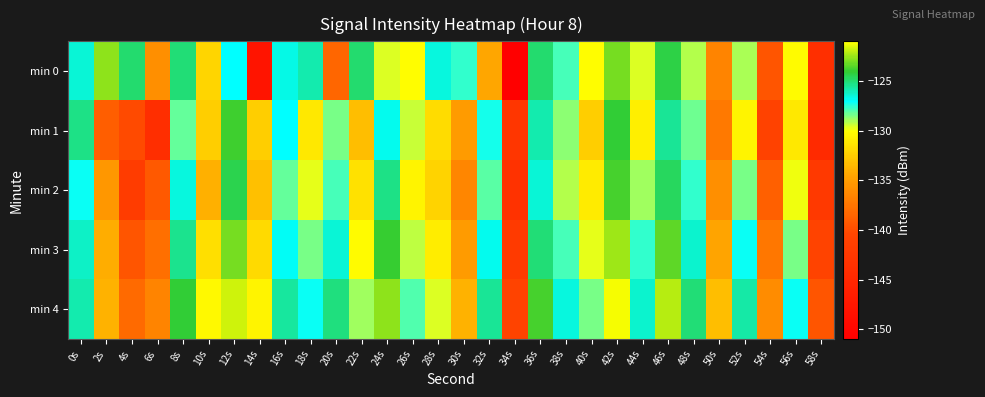

Reading left to right, extract all data points from this chart.

min 0: 0s=-126.5	2s=-122.7	4s=-125.0	6s=-135.8	8s=-125.1	10s=-132.0	12s=-127.0	14s=-147.8	16s=-126.7	18s=-125.9	20s=-138.5	22s=-125.0	24s=-129.6	26s=-130.1	28s=-126.5	30s=-127.6	32s=-134.4	34s=-150.8	36s=-124.9	38s=-127.9	40s=-130.1	42s=-123.1	44s=-129.6	46s=-124.4	48s=-129.2	50s=-136.6	52s=-129.0	54s=-139.5	56s=-130.2	58s=-143.7
min 1: 0s=-125.2	2s=-138.9	4s=-140.2	6s=-144.0	8s=-128.2	10s=-132.4	12s=-123.9	14s=-132.4	16s=-127.0	18s=-131.1	20s=-128.5	22s=-133.2	24s=-126.8	26s=-129.4	28s=-131.7	30s=-135.1	32s=-127.3	34s=-142.6	36s=-125.9	38s=-128.7	40s=-132.4	42s=-124.1	44s=-130.8	46s=-125.5	48s=-128.3	50s=-137.2	52s=-130.6	54s=-140.9	56s=-131.1	58s=-144.5
min 2: 0s=-127.1	2s=-135.4	4s=-141.8	6s=-139.2	8s=-126.6	10s=-133.9	12s=-124.5	14s=-133.1	16s=-128.2	18s=-129.7	20s=-127.8	22s=-131.5	24s=-125.3	26s=-130.6	28s=-132.2	30s=-136.4	32s=-128.1	34s=-143.3	36s=-126.4	38s=-129.2	40s=-131.0	42s=-123.8	44s=-128.9	46s=-124.7	48s=-127.6	50s=-135.8	52s=-128.4	54s=-138.7	56s=-129.8	58s=-142.1
min 3: 0s=-126.2	2s=-134.1	4s=-139.5	6s=-137.8	8s=-125.4	10s=-131.6	12s=-123.1	14s=-131.8	16s=-126.9	18s=-128.4	20s=-126.5	22s=-130.2	24s=-124.0	26s=-129.3	28s=-130.9	30s=-135.1	32s=-126.8	34s=-142.0	36s=-125.1	38s=-127.9	40s=-129.7	42s=-122.5	44s=-127.6	46s=-123.4	48s=-126.3	50s=-134.5	52s=-127.1	54s=-137.4	56s=-128.5	58s=-140.8
min 4: 0s=-125.9	2s=-133.8	4s=-138.2	6s=-136.5	8s=-124.1	10s=-130.3	12s=-121.8	14s=-130.5	16s=-125.6	18s=-127.1	20s=-125.2	22s=-128.9	24s=-122.7	26s=-128.0	28s=-129.6	30s=-133.8	32s=-125.5	34s=-140.7	36s=-123.8	38s=-126.6	40s=-128.4	42s=-121.2	44s=-126.3	46s=-122.1	48s=-125.0	50s=-133.2	52s=-125.8	54s=-136.1	56s=-127.2	58s=-139.5